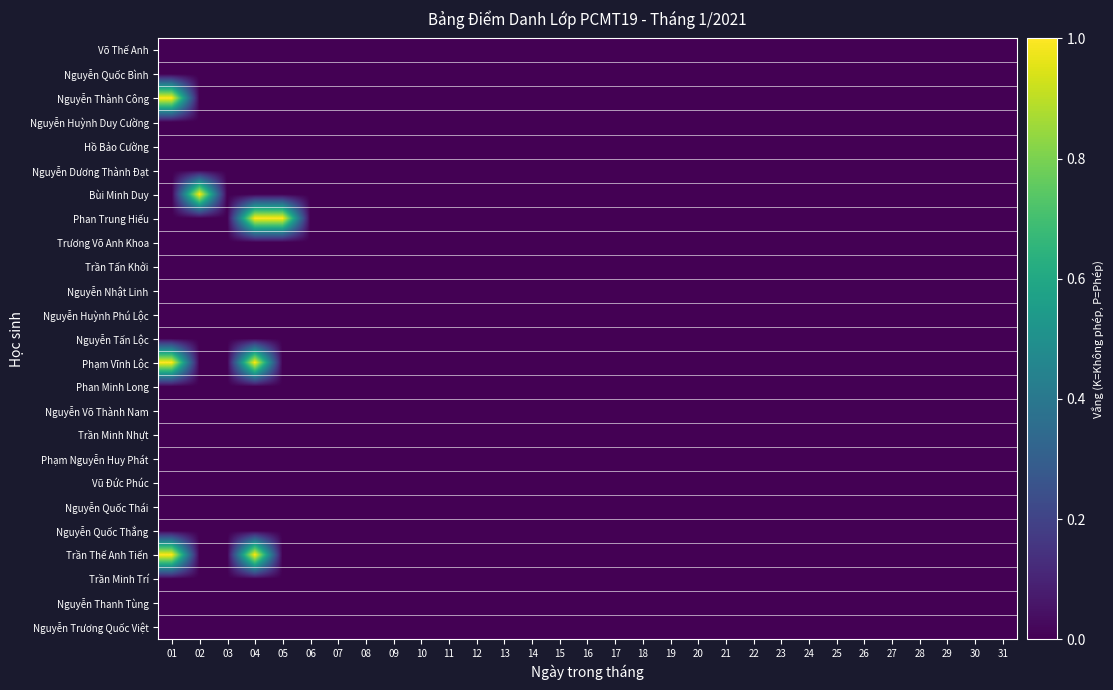

How many data points does each series have?

31